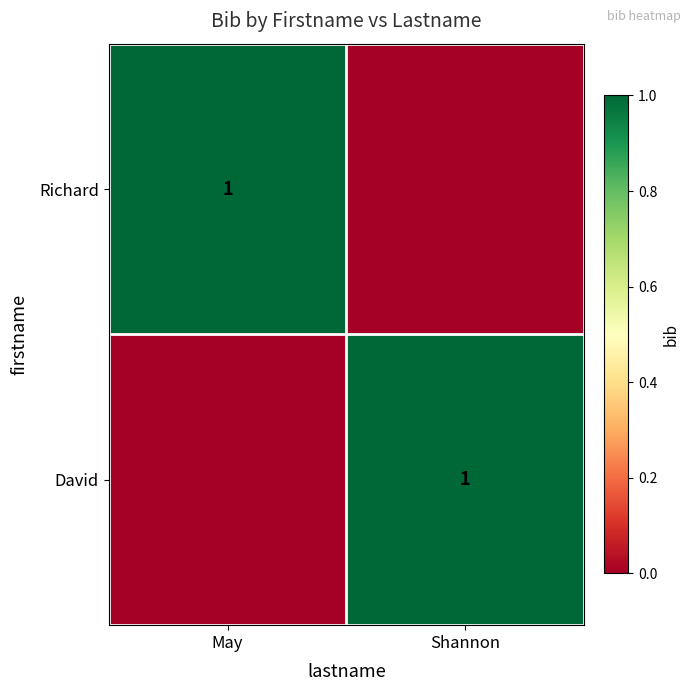

True or false: Richard has a value of 0 at May.

False